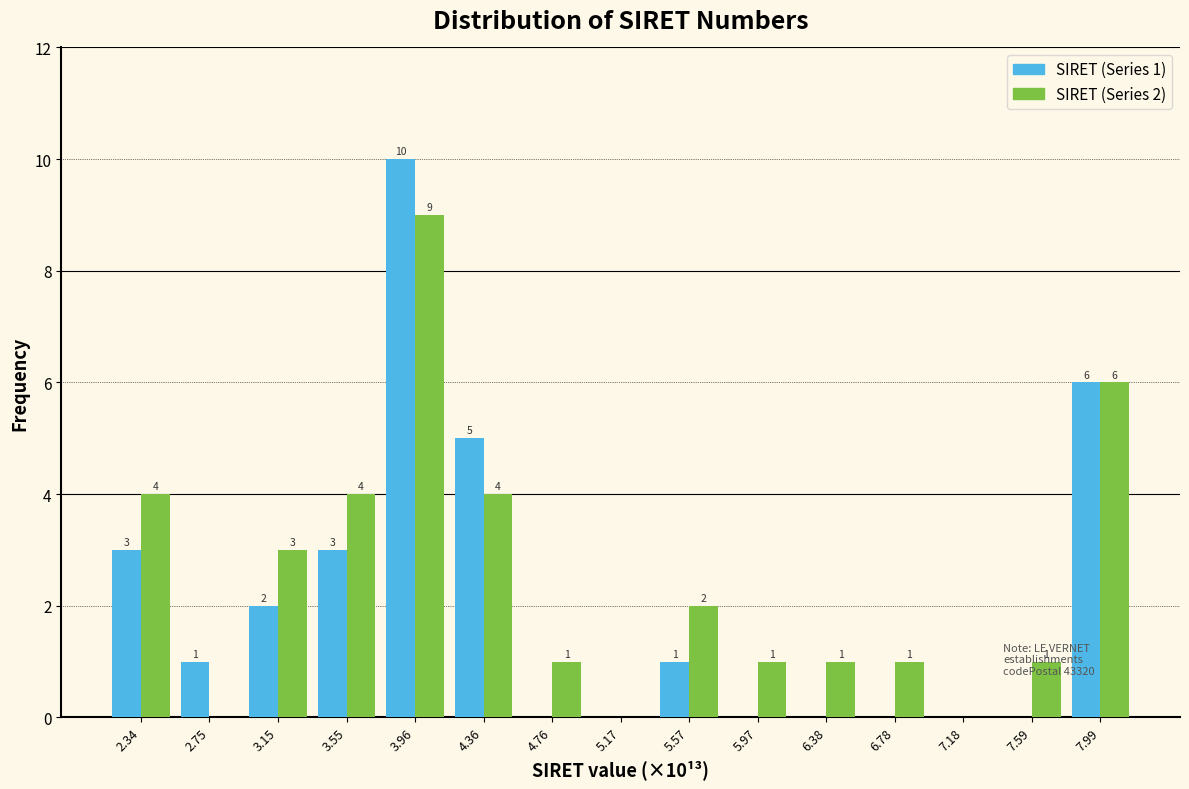

Reading left to right, transcribe all the data shown in this chart.

SIRET (Series 1): 2.34=3	2.75=1	3.15=2	3.55=3	3.96=10	4.36=5	4.76=0	5.17=0	5.57=1	5.97=0	6.38=0	6.78=0	7.18=0	7.59=0	7.99=6
SIRET (Series 2): 2.34=4	2.75=0	3.15=3	3.55=4	3.96=9	4.36=4	4.76=1	5.17=0	5.57=2	5.97=1	6.38=1	6.78=1	7.18=0	7.59=1	7.99=6